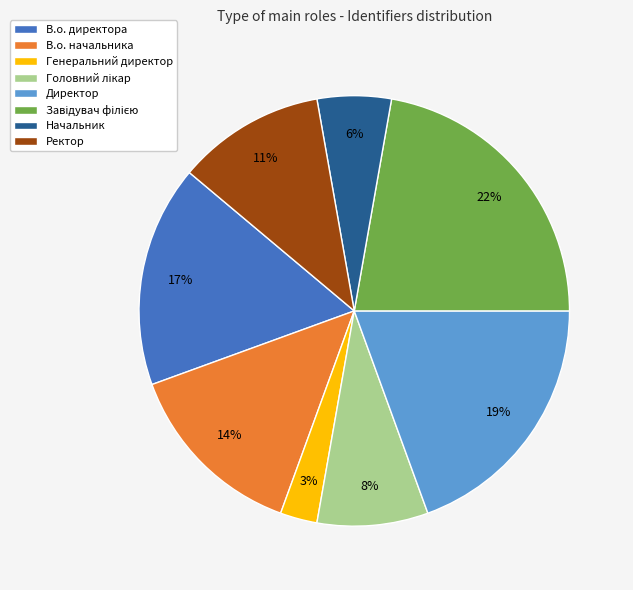

What percentage is the В.о. начальника slice, to the nearest percent?

14%